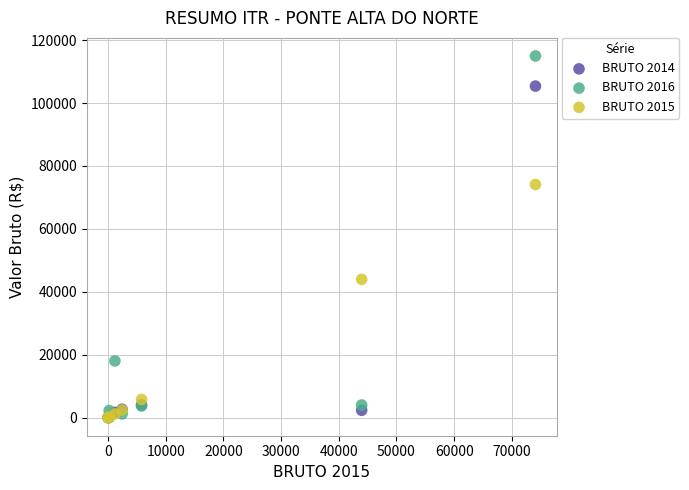

Across all series, what Y value is closest to 57476?

43964.7